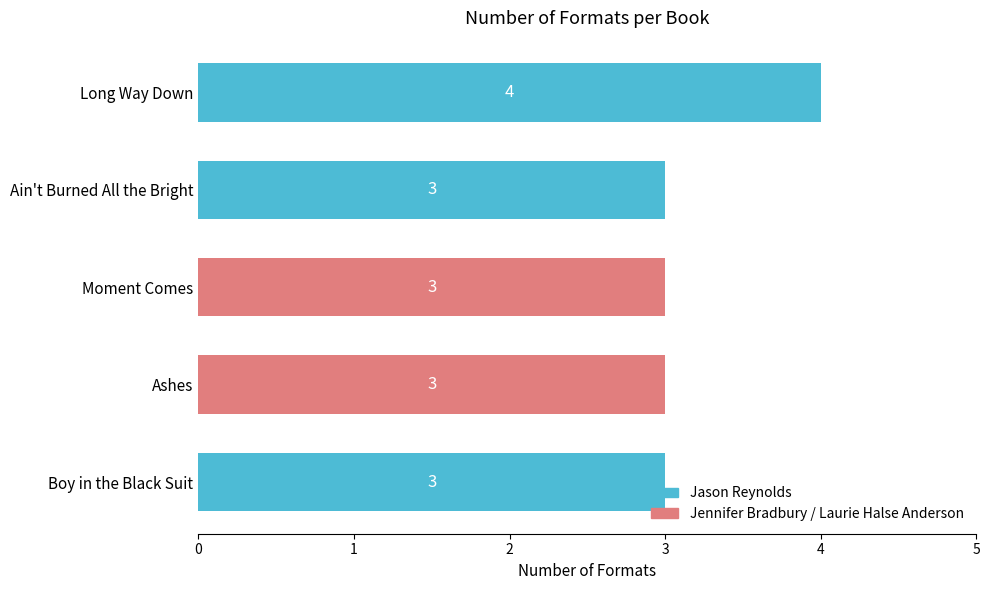

What is the difference between the maximum and minimum values?

1